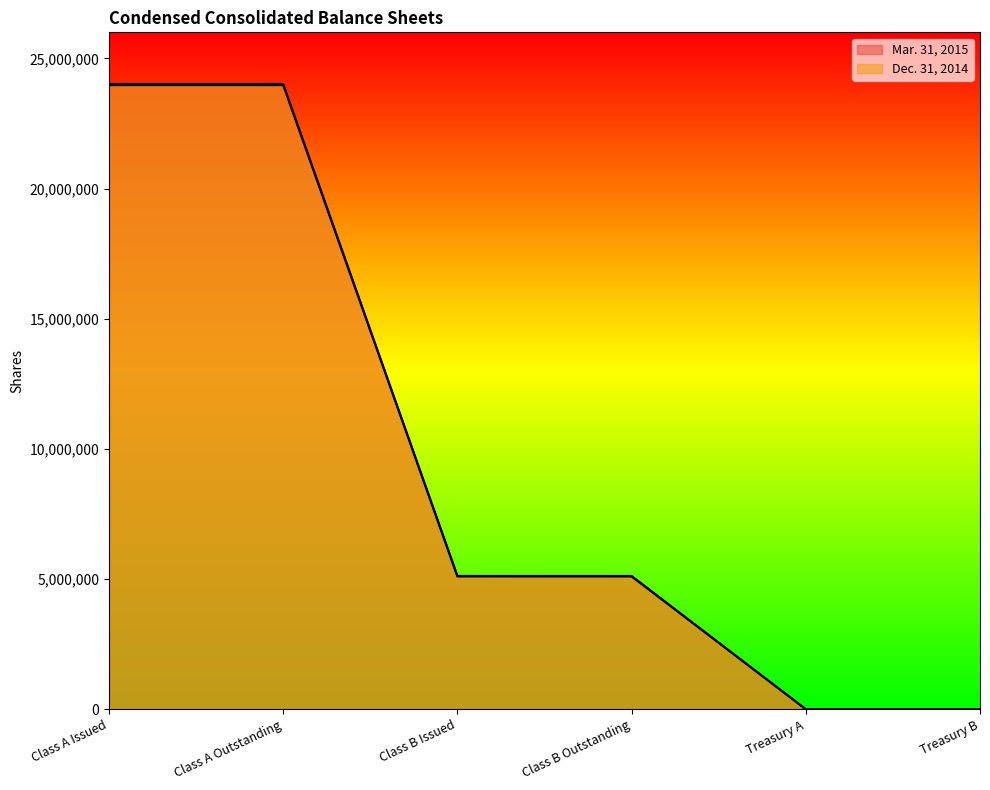

Reading left to right, what are all the values shown in this chart?

Mar. 31, 2015: Class A Issued=24016121	Class A Outstanding=24015999	Class B Issued=5118745	Class B Outstanding=5117828	Treasury A=122	Treasury B=917
Dec. 31, 2014: Class A Issued=23971808	Class A Outstanding=23971686	Class B Issued=5098799	Class B Outstanding=5097882	Treasury A=122	Treasury B=917